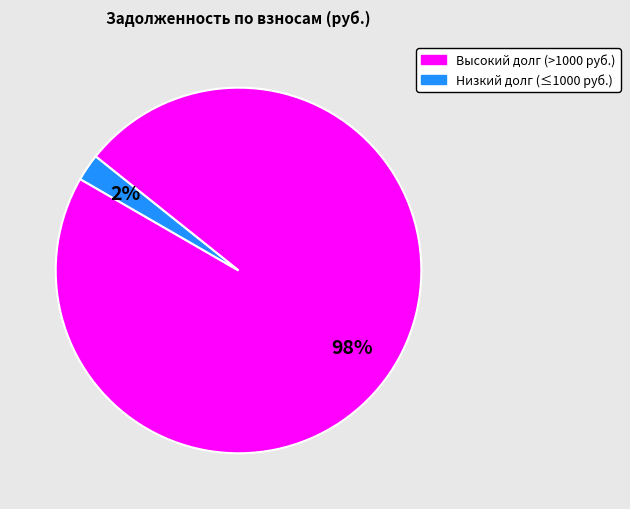

How many segments does this pie chart have?

2